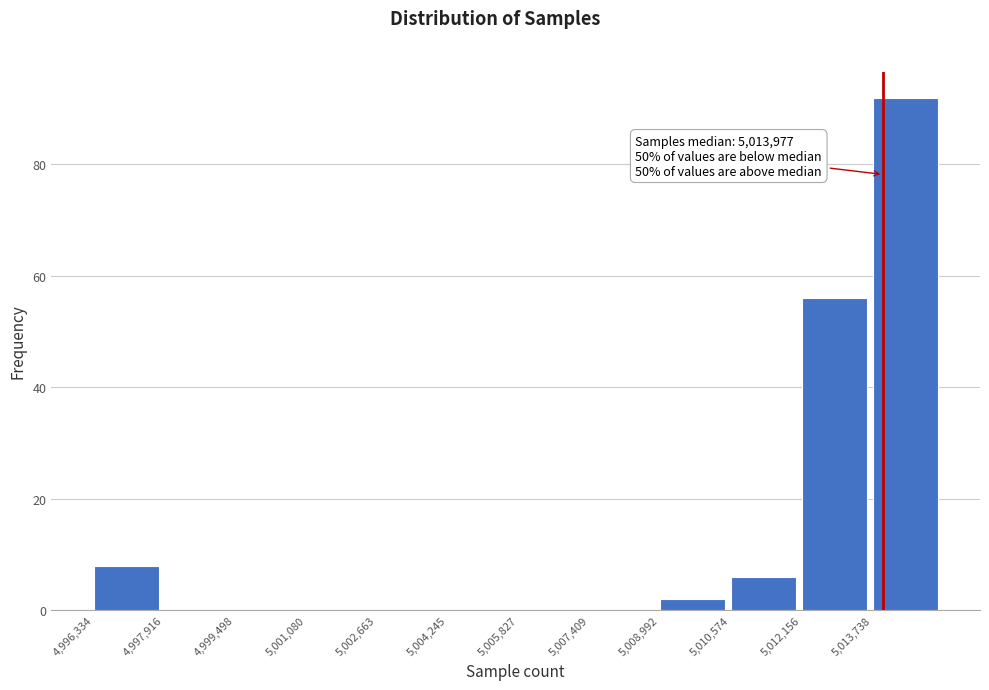

Which range on the x-axis has the tallest bar?

5013800 to 5015400